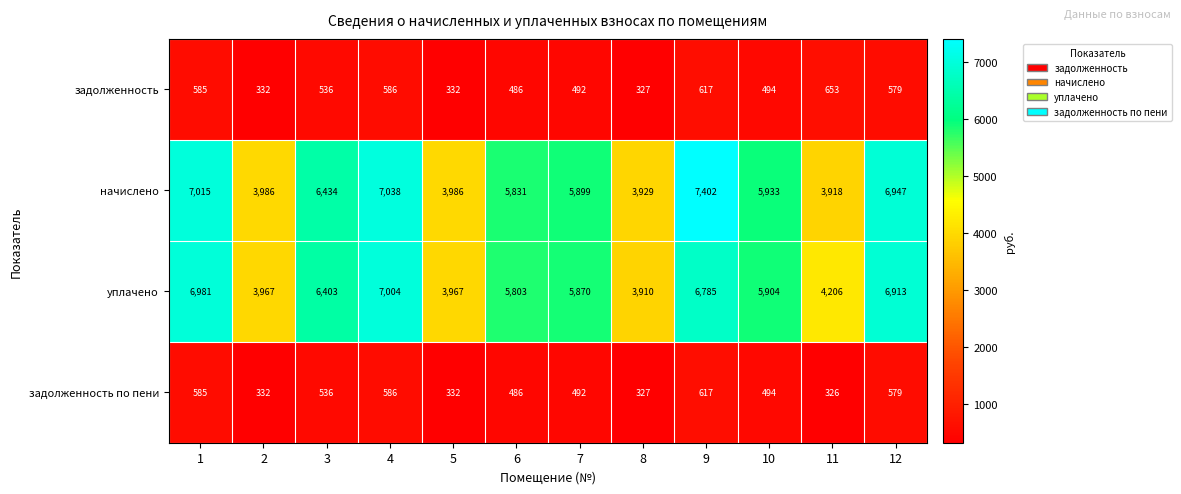

The value of задолженность at 10 is 110. True or false?

False